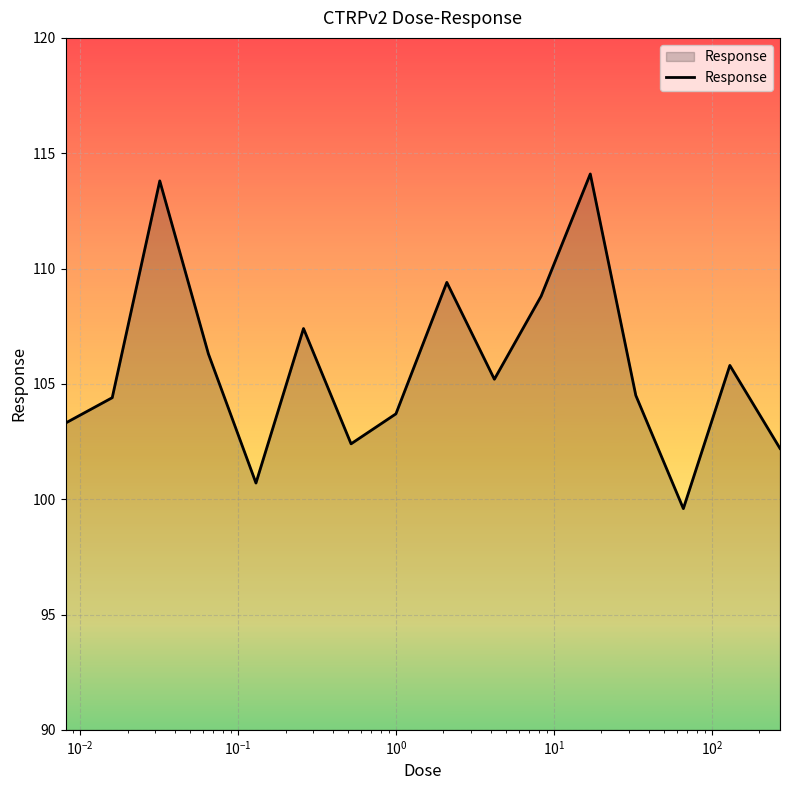

What is the maximum value shown in the chart?

114.1